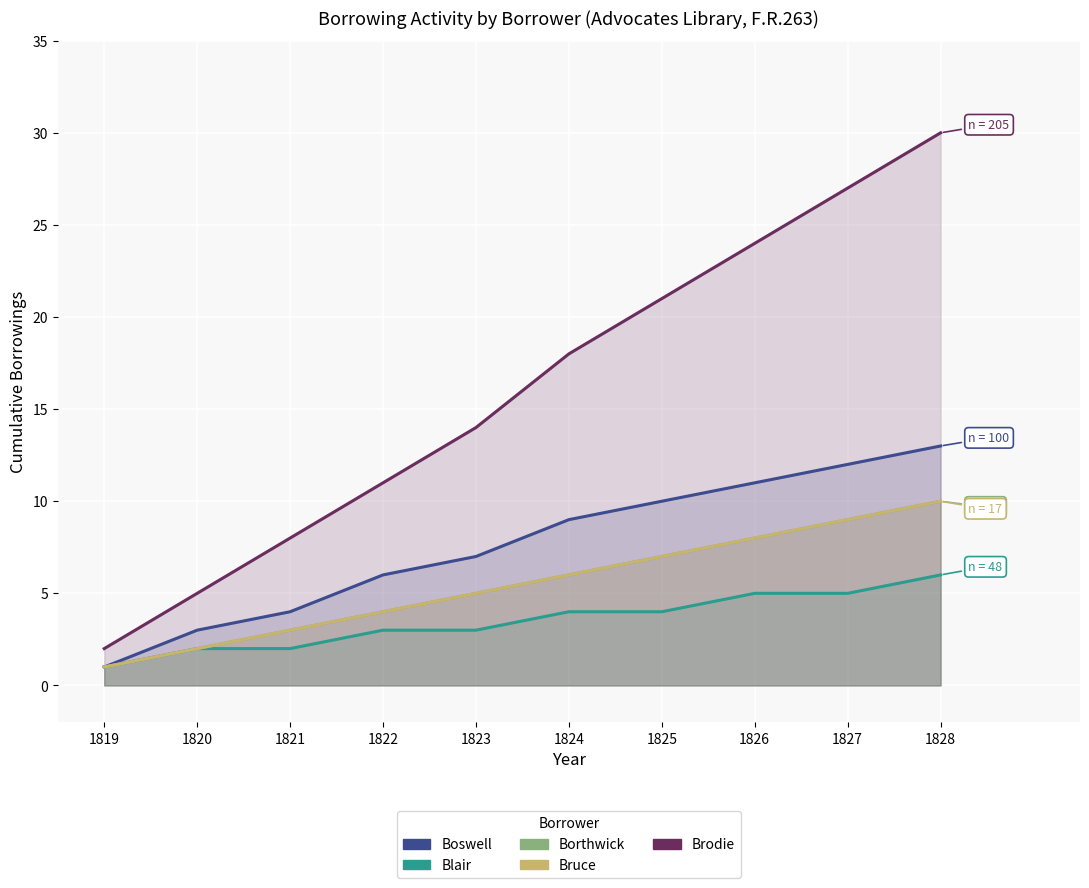

Reading right to left, list all the values displayed in this chart.

Boswell: 13	12	11	10	9	7	6	4	3	1
Blair: 6	5	5	4	4	3	3	2	2	1
Borthwick: 10	9	8	7	6	5	4	3	2	1
Bruce: 10	9	8	7	6	5	4	3	2	1
Brodie: 30	27	24	21	18	14	11	8	5	2